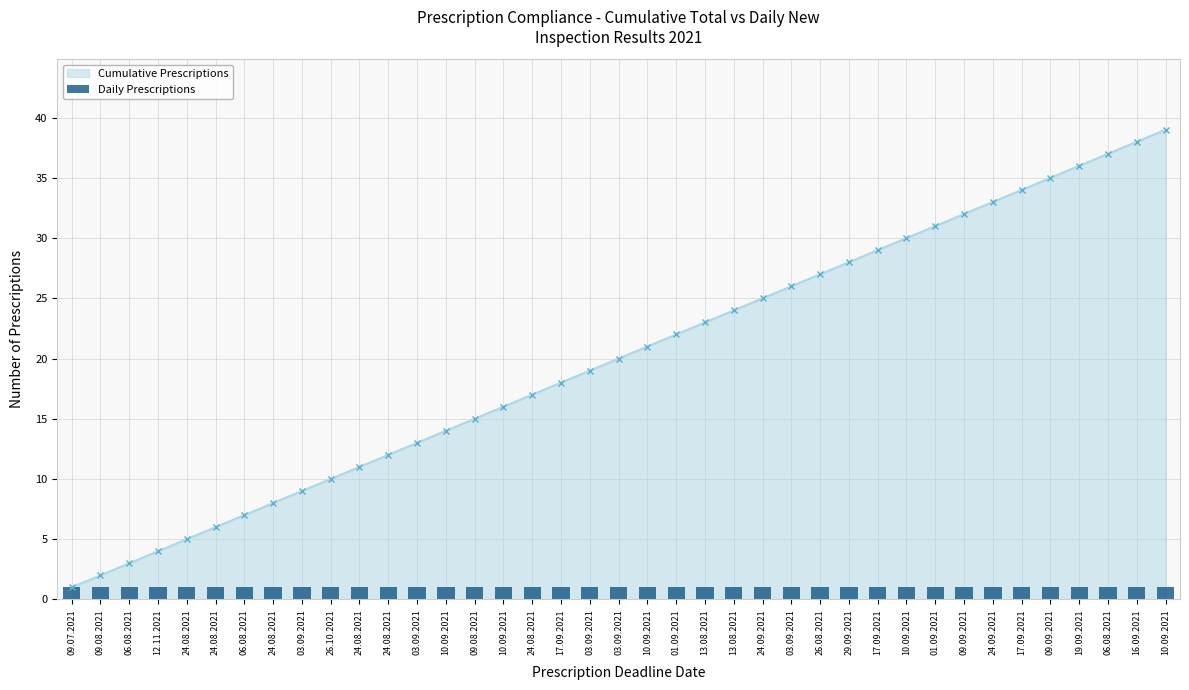

Reading right to left, extract all data points from this chart.

10.09.2021=39	16.09.2021=38	06.08.2021=37	19.09.2021=36	09.09.2021=35	17.09.2021=34	24.09.2021=33	09.09.2021=32	01.09.2021=31	10.09.2021=30	17.09.2021=29	29.09.2021=28	26.08.2021=27	03.09.2021=26	24.09.2021=25	13.08.2021=24	13.08.2021=23	01.09.2021=22	10.09.2021=21	03.09.2021=20	03.09.2021=19	17.09.2021=18	24.08.2021=17	10.09.2021=16	09.08.2021=15	10.09.2021=14	03.09.2021=13	24.08.2021=12	24.08.2021=11	26.10.2021=10	03.09.2021=9	24.08.2021=8	06.08.2021=7	24.08.2021=6	24.08.2021=5	12.11.2021=4	06.08.2021=3	09.08.2021=2	09.07.2021=1